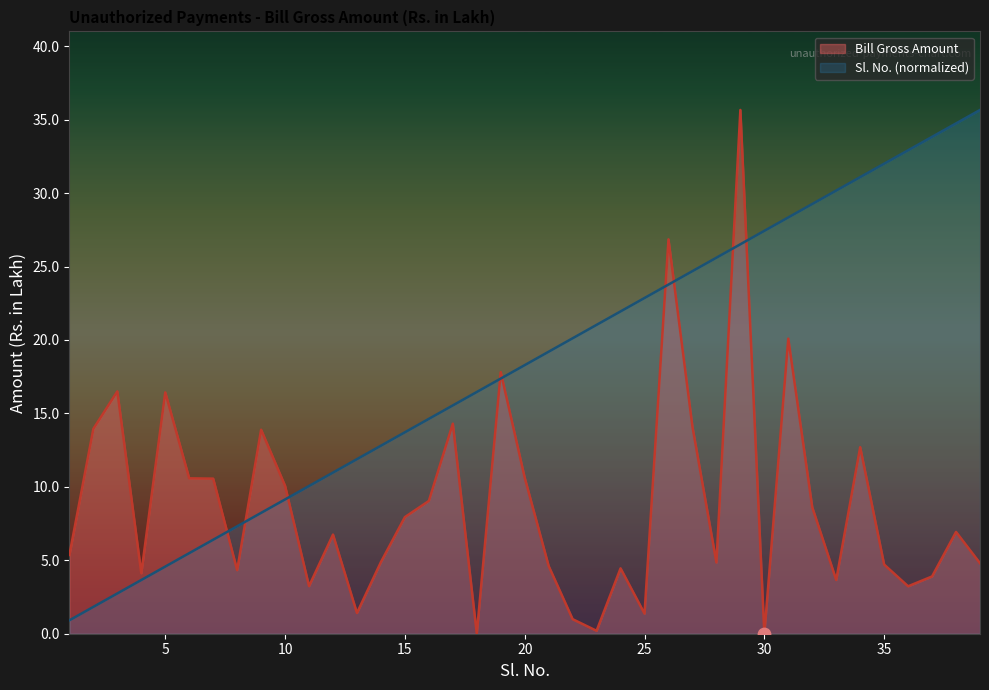

Which series has the widest spread of Y values?

Bill Gross Amount